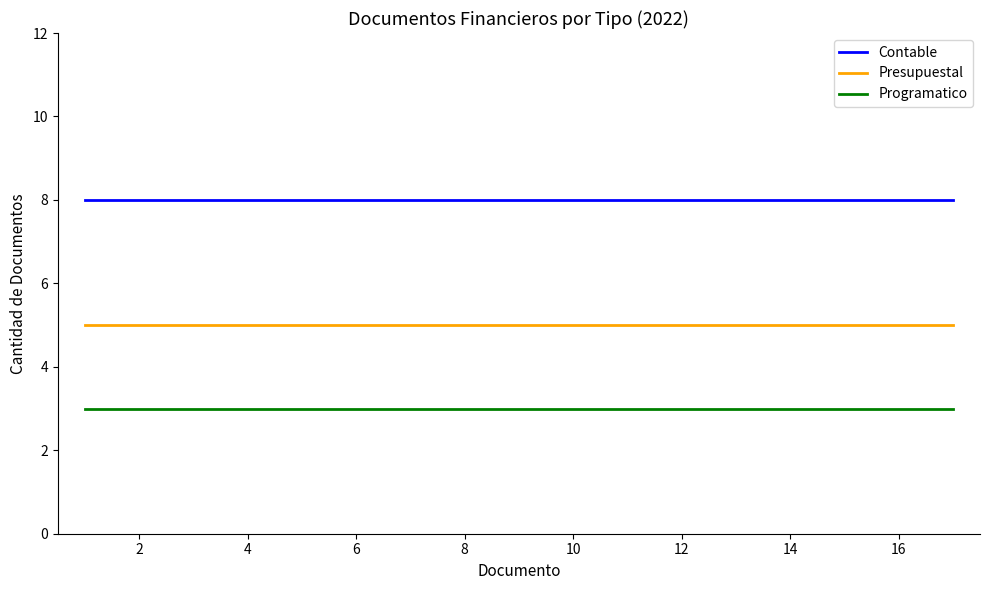

List the series in order of their overall mean, highest first.

Contable, Presupuestal, Programatico